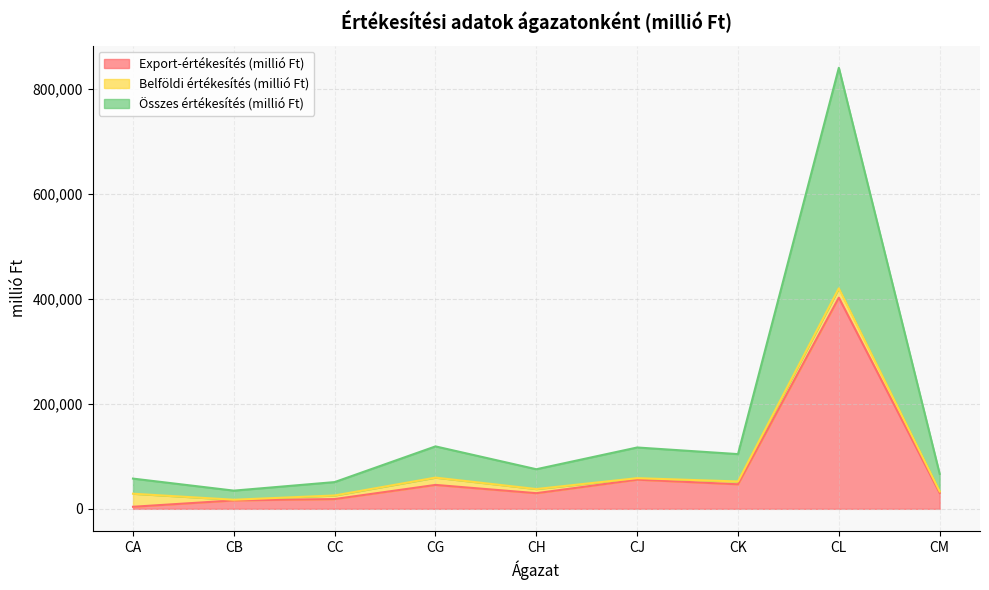

True or false: Export-értékesítés (millió Ft) and Összes értékesítés (millió Ft) cross at least once.

False